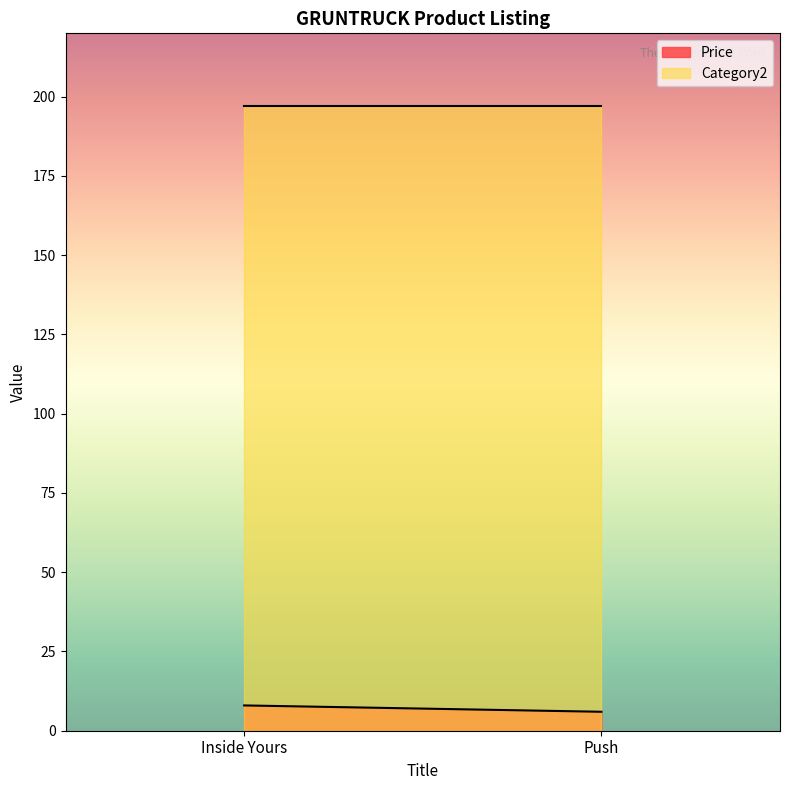

What is the approximate value of Price at Push?

6.0